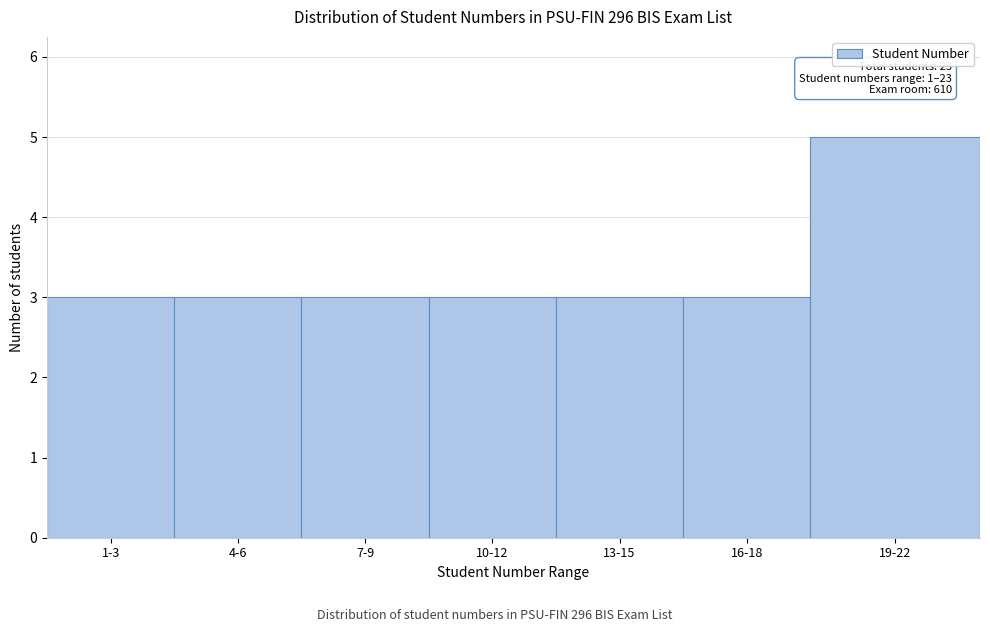

Reading left to right, what are all the values shown in this chart?

3	3	3	3	3	3	5